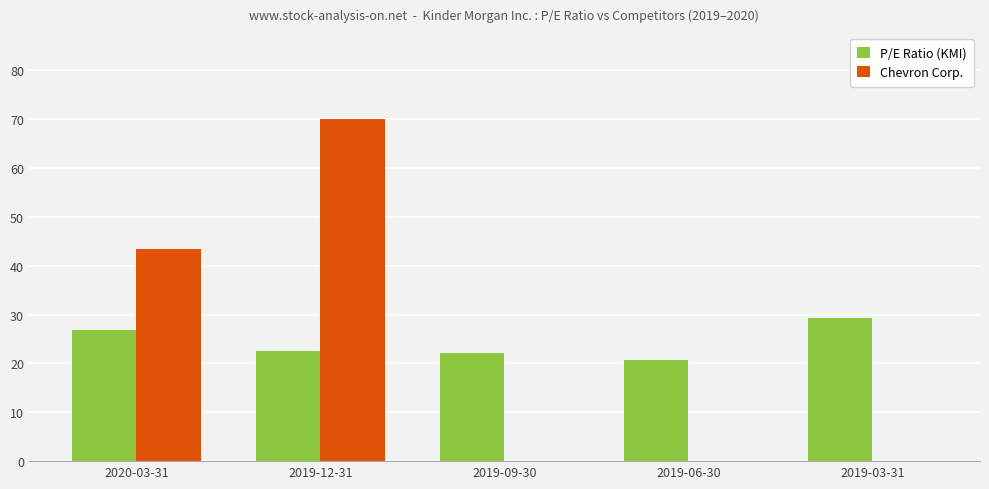

Count the number of categories in the chart.

5